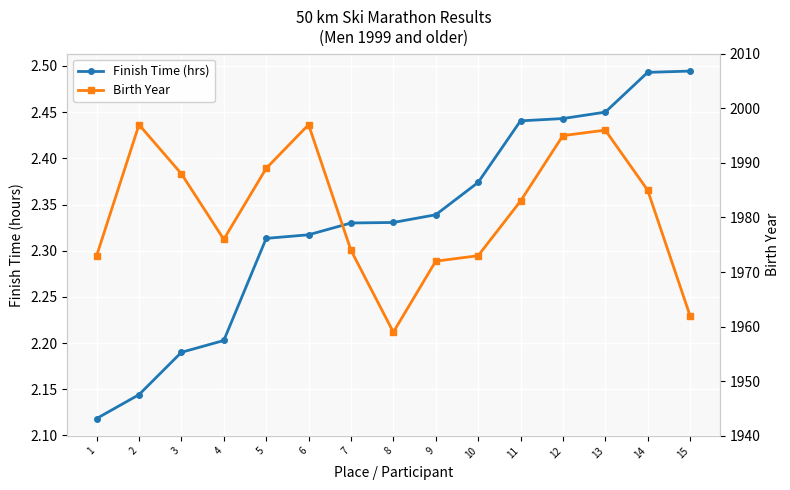

At which label is Birth Year closest to 1978?

4